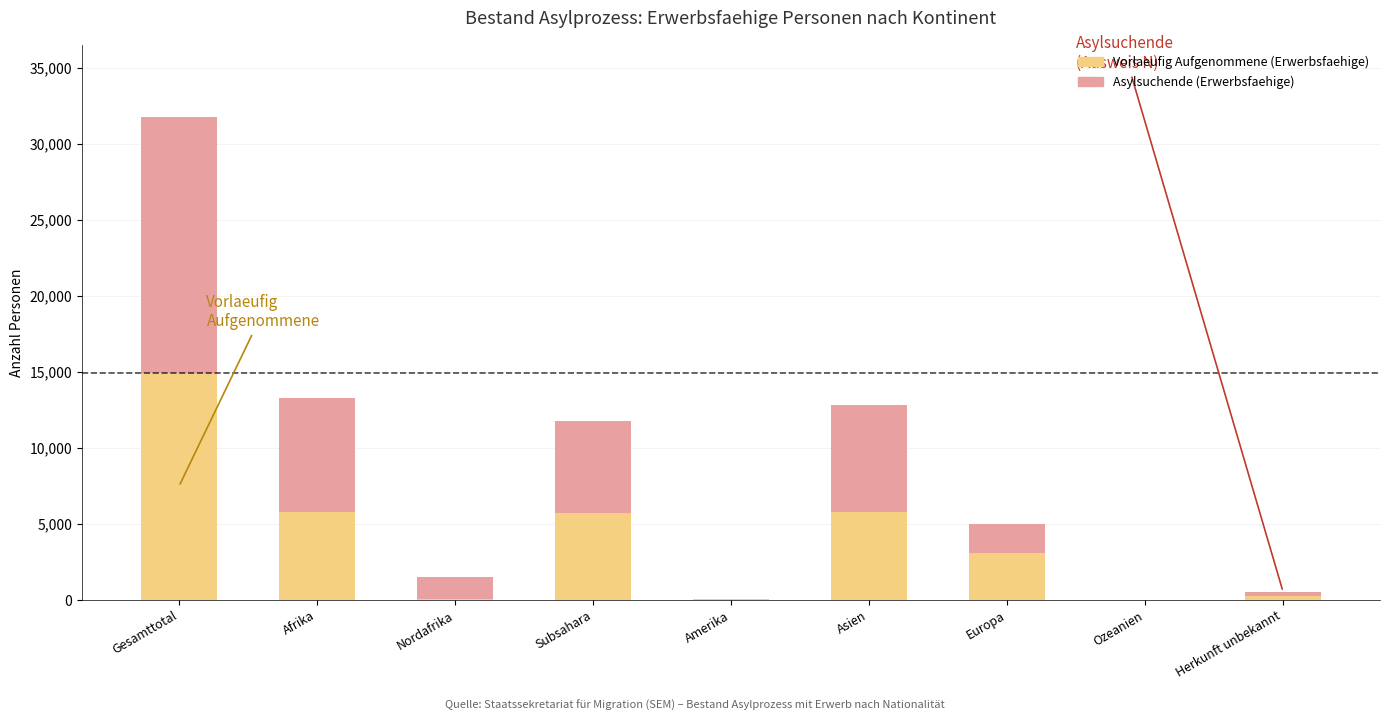

At which category is the sum across all series the highest?

Gesamttotal